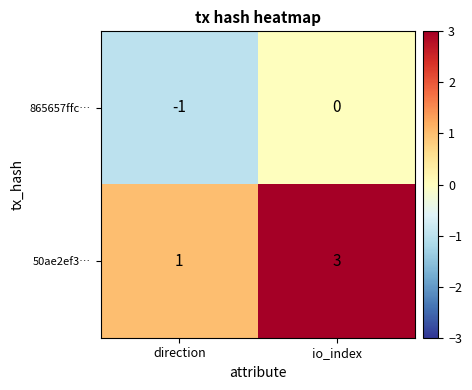

Between direction and io_index, which series saw the biggest shift?

50ae2ef3…